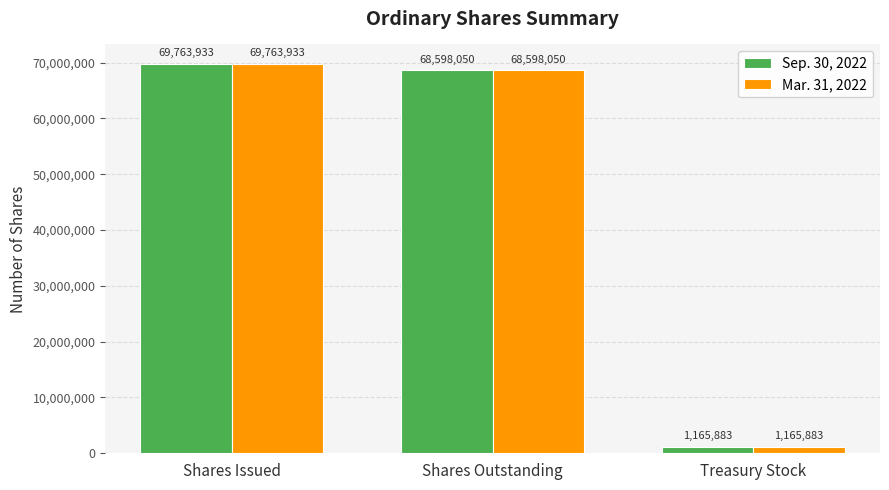

Count the number of data series in this chart.

2